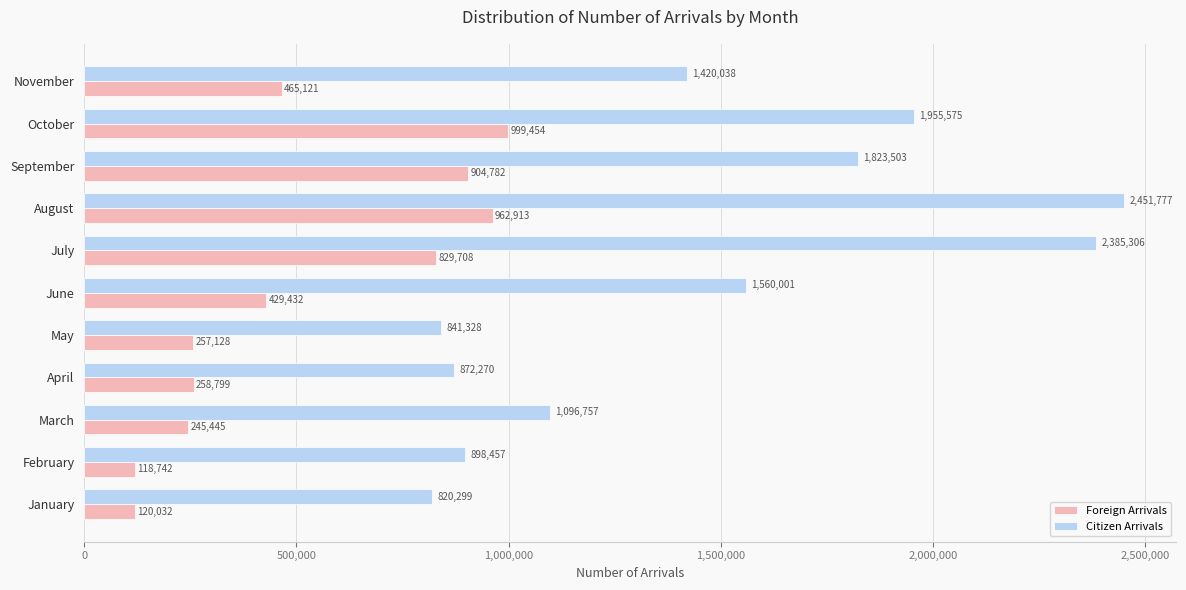

What are all the series names shown in the legend?

Foreign Arrivals, Citizen Arrivals